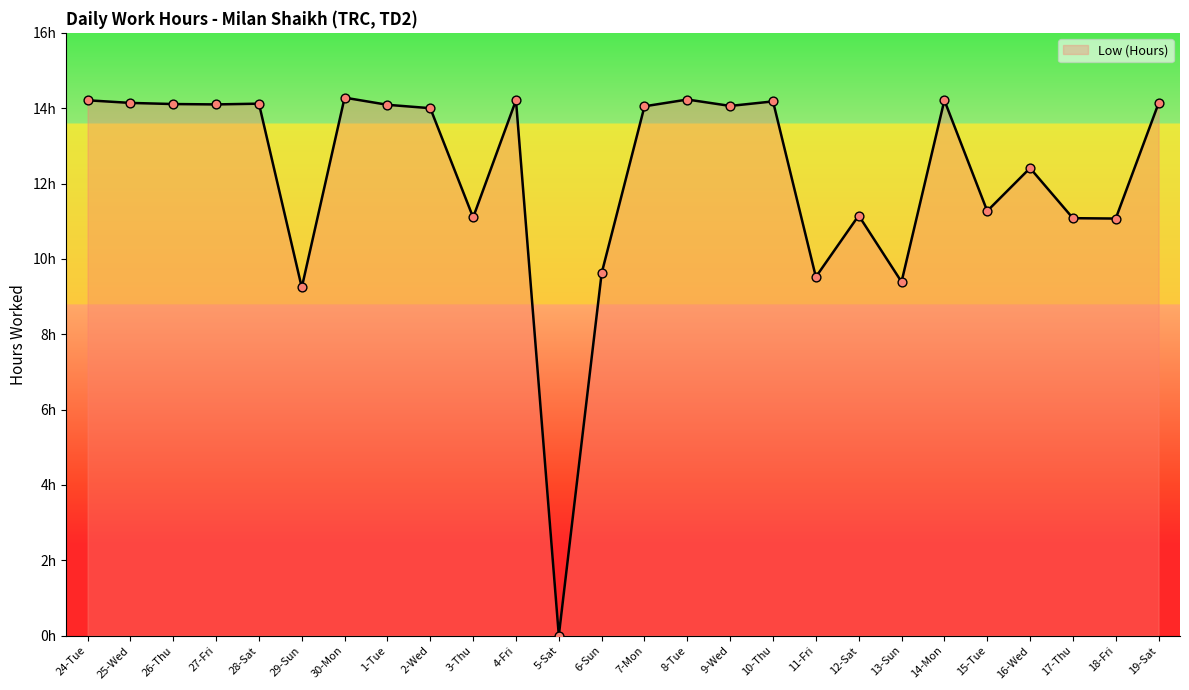

Approximately how many times larger is the value at 19-Sat compared to 9-Wed?

1.0